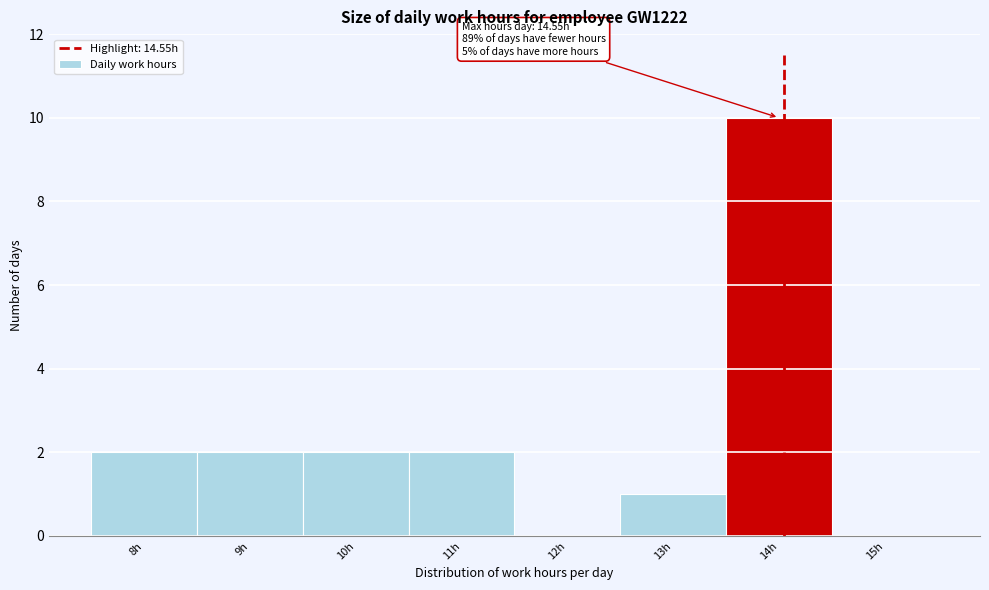

Reading left to right, what are all the values shown in this chart?

8h=2	9h=2	10h=2	11h=2	12h=0	13h=1	14h=10	15h=0